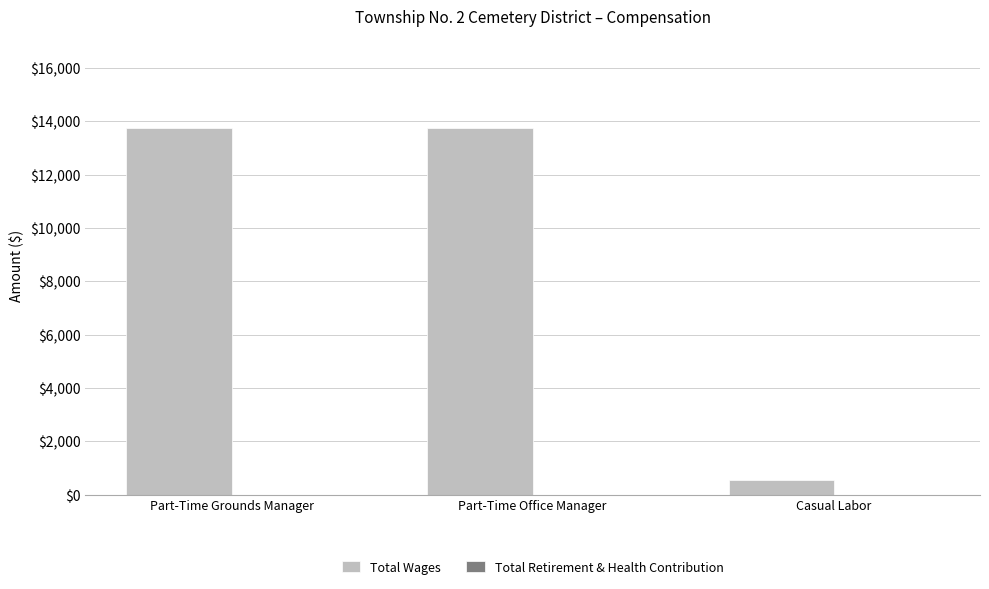

What is the sum of the values at Part-Time Grounds Manager and Part-Time Office Manager?

27483